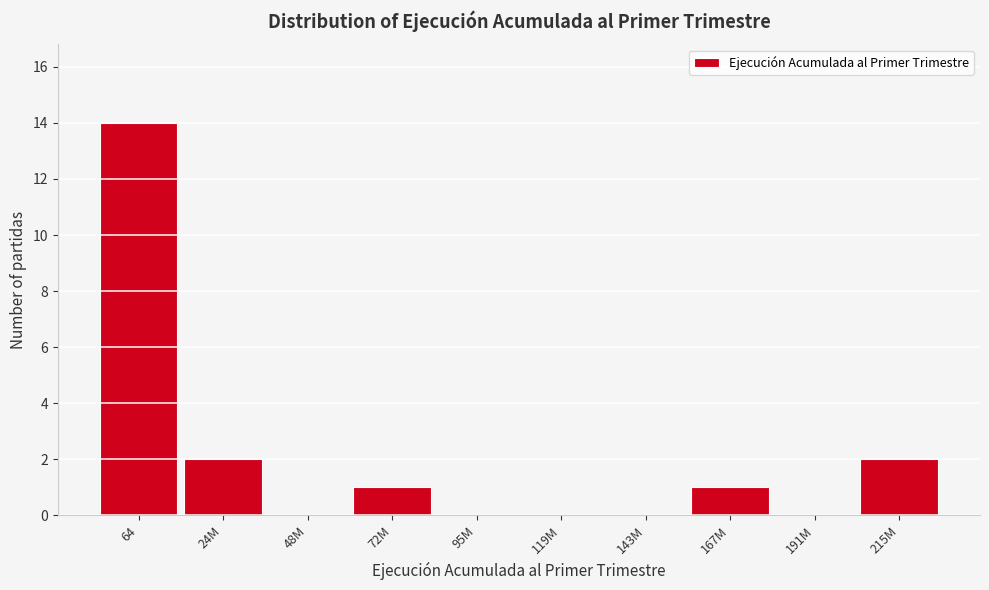

Reading right to left, list all the values displayed in this chart.

215M=2	191M=0	167M=1	143M=0	119M=0	95M=0	72M=1	48M=0	24M=2	64=14